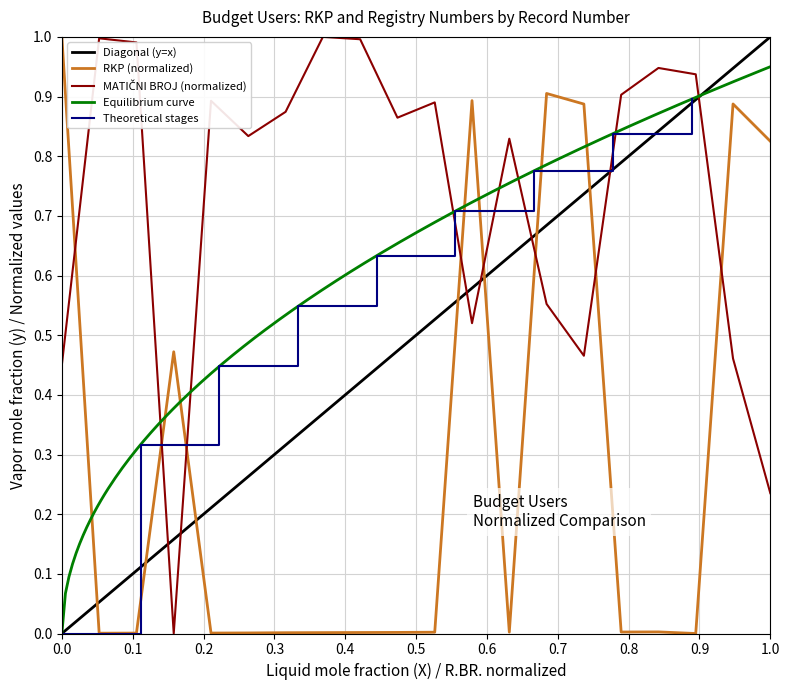

True or false: RKP has a value of 0.0 at 67.

False